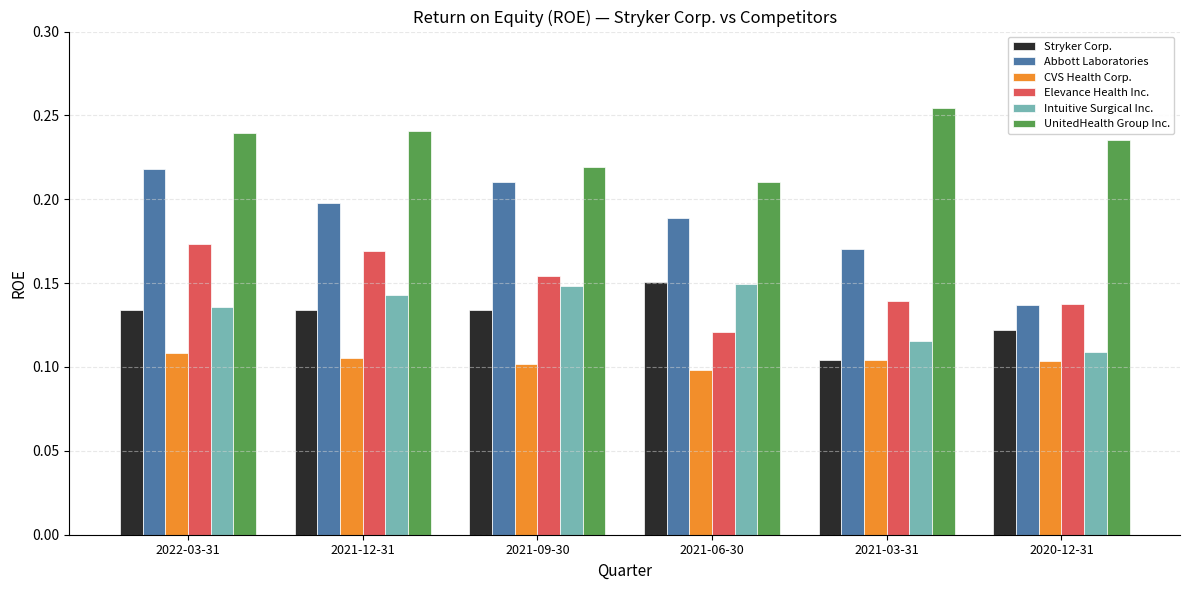

At which label is Elevance Health Inc. closest to 0?

2021-06-30